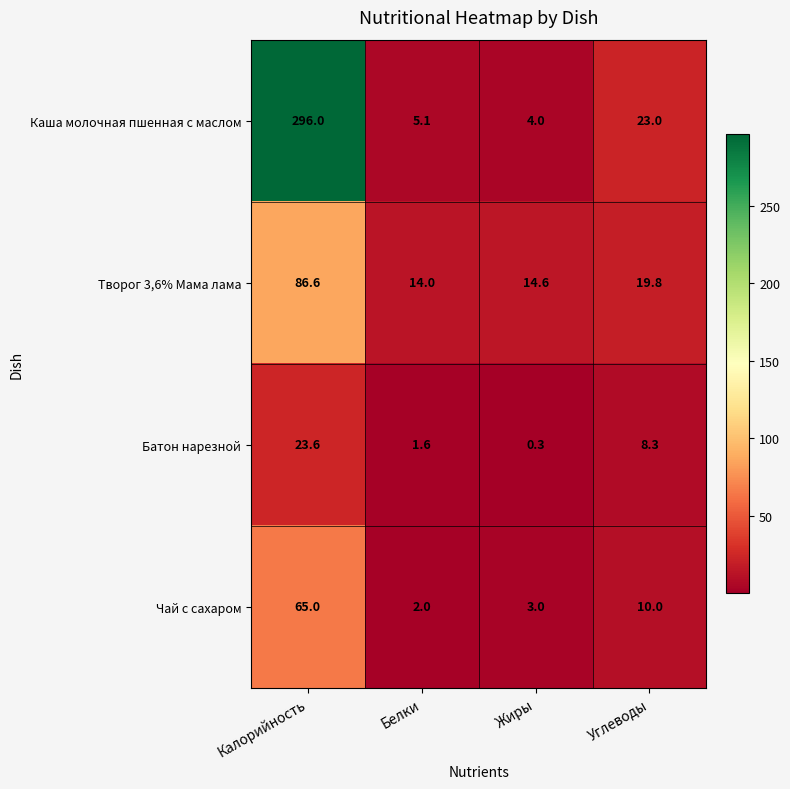

What is the difference between the Чай с сахаром values at Белки and Калорийность?

63.0